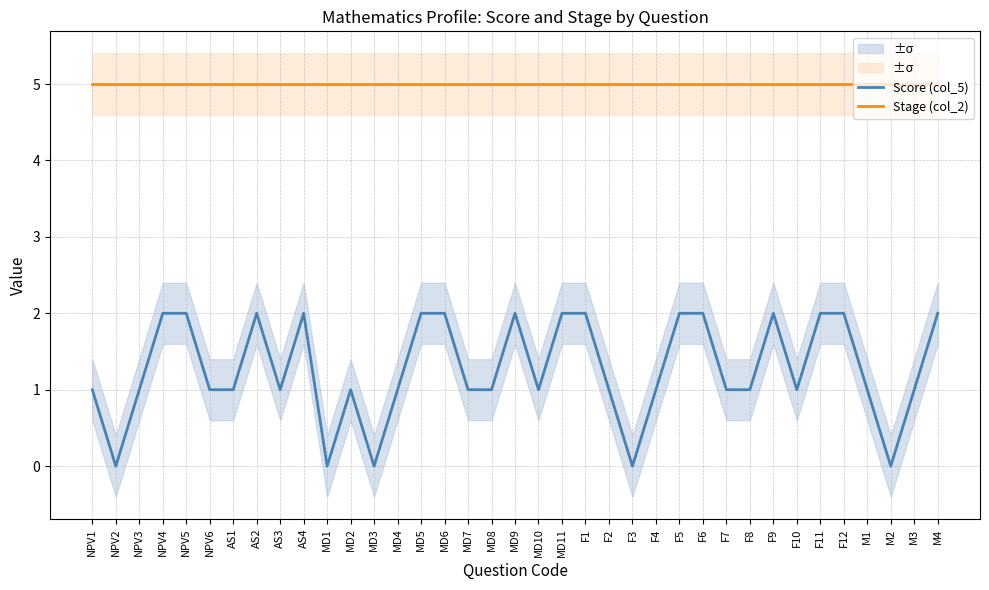

What position from the left is F2?

23